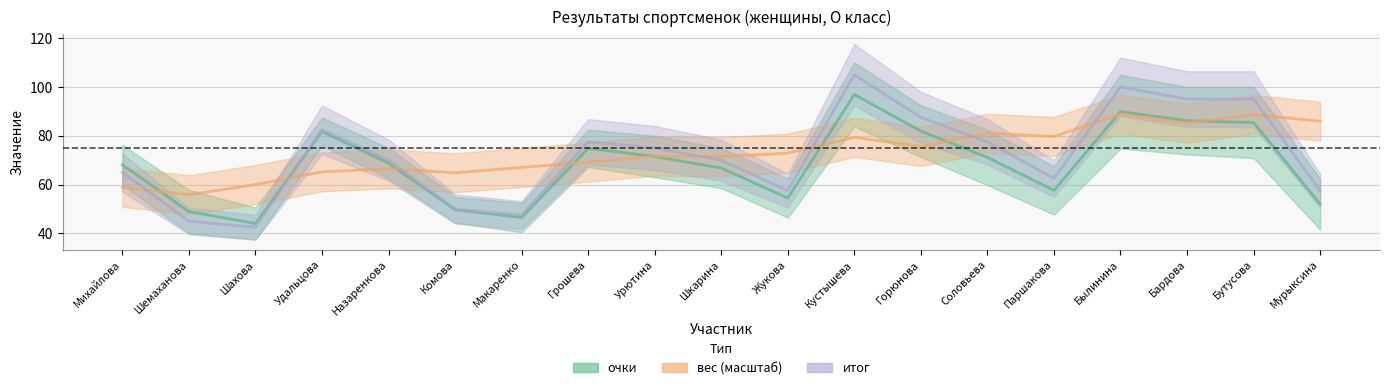

How many series are shown in this chart?

3